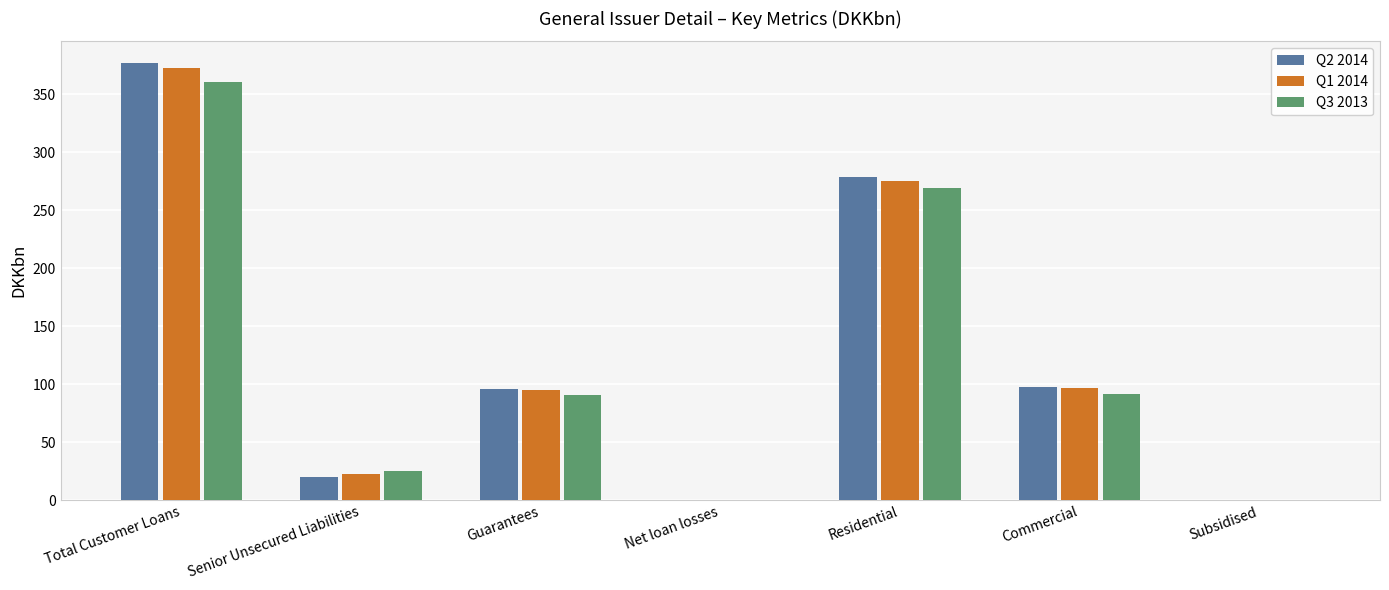

How many data points does each series have?

7